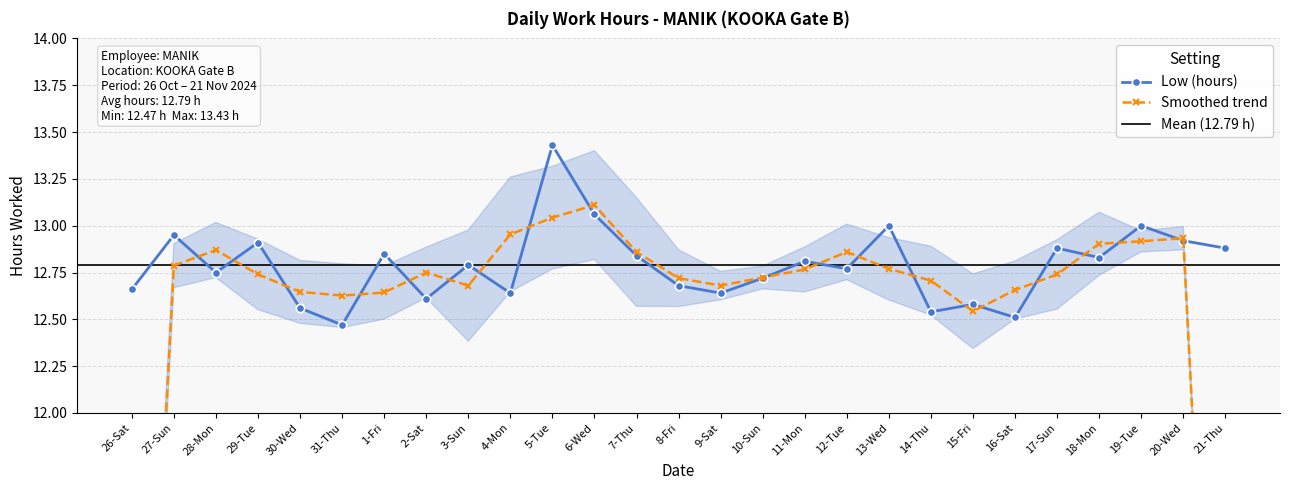

At which label is the value closest to 12?

31-Thu